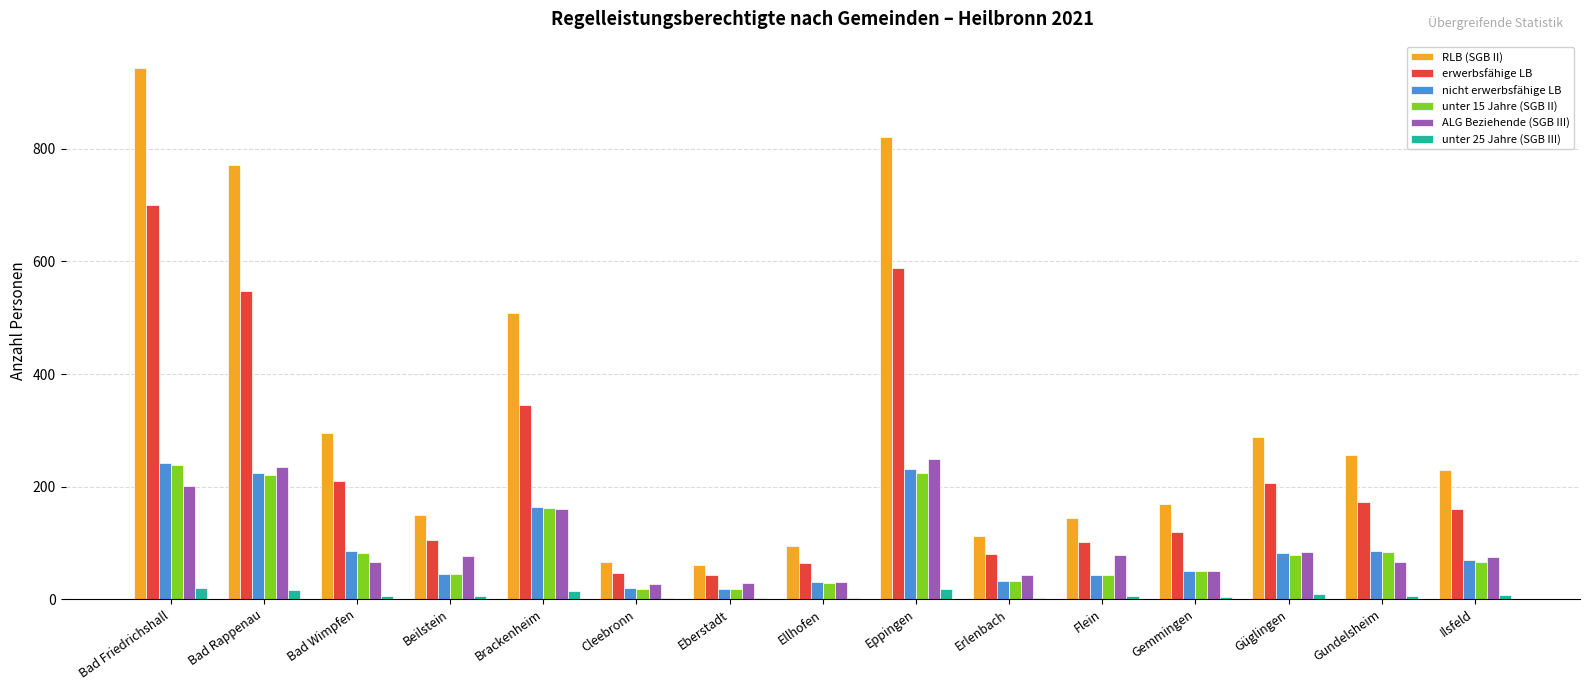

At which category is the sum across all series the highest?

Bad Friedrichshall